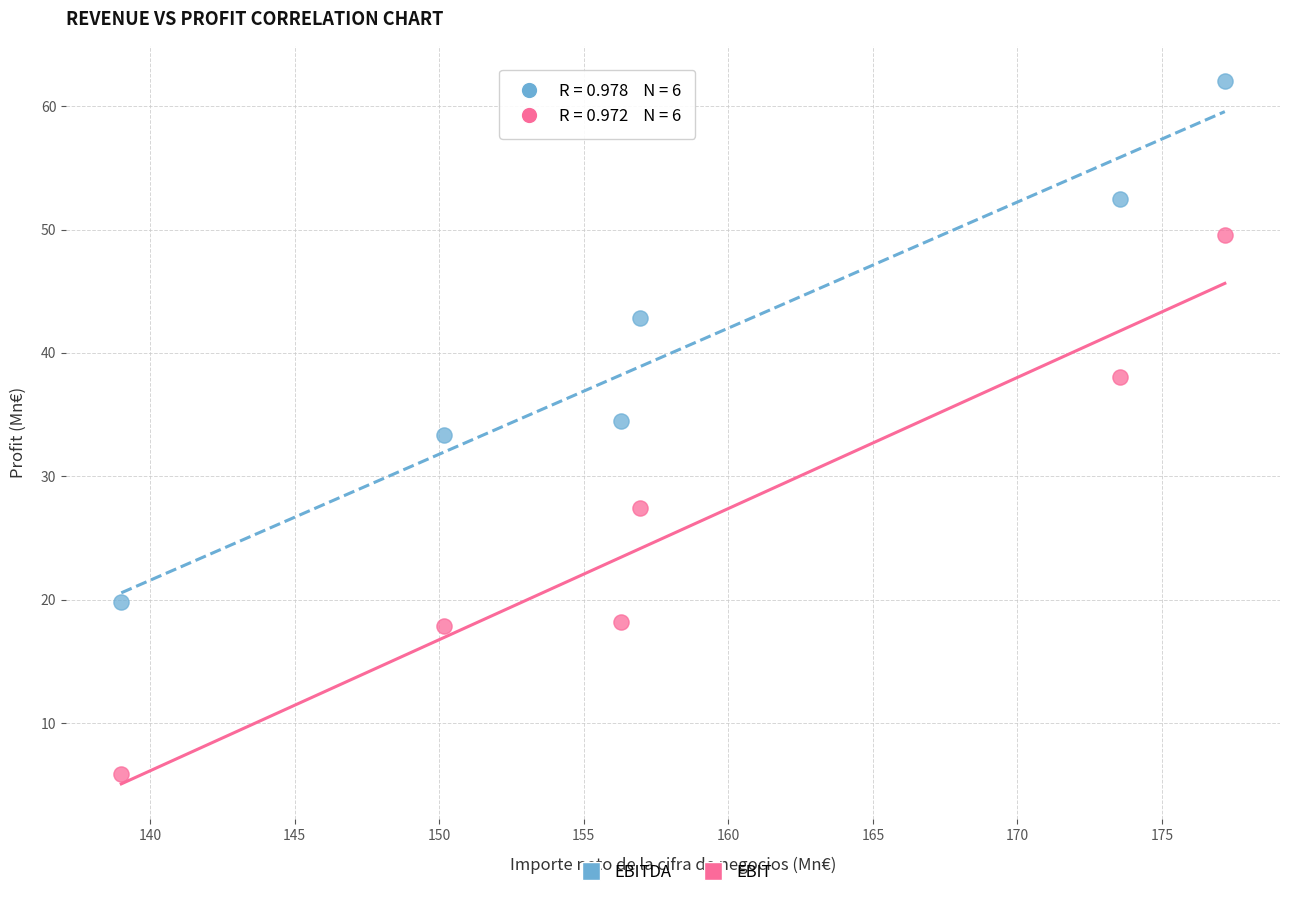

Across all data points, what is the average Y value?

33.5